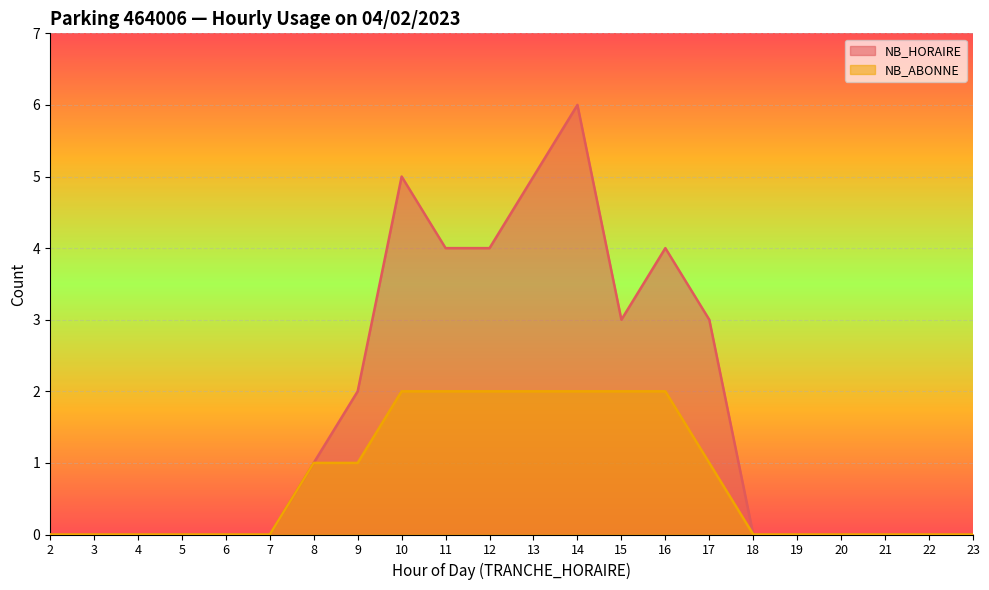

In NB_HORAIRE, how many points are lower than both neighbors (excluding endpoints)?

1